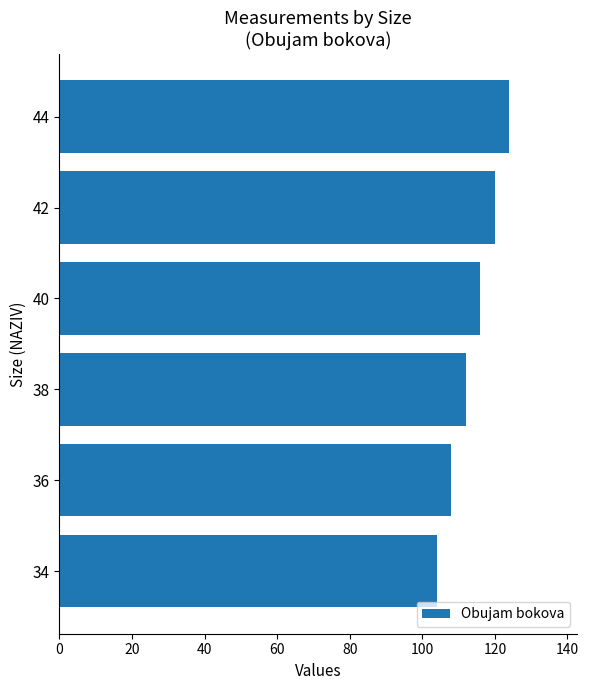

What is the greatest value displayed?

124